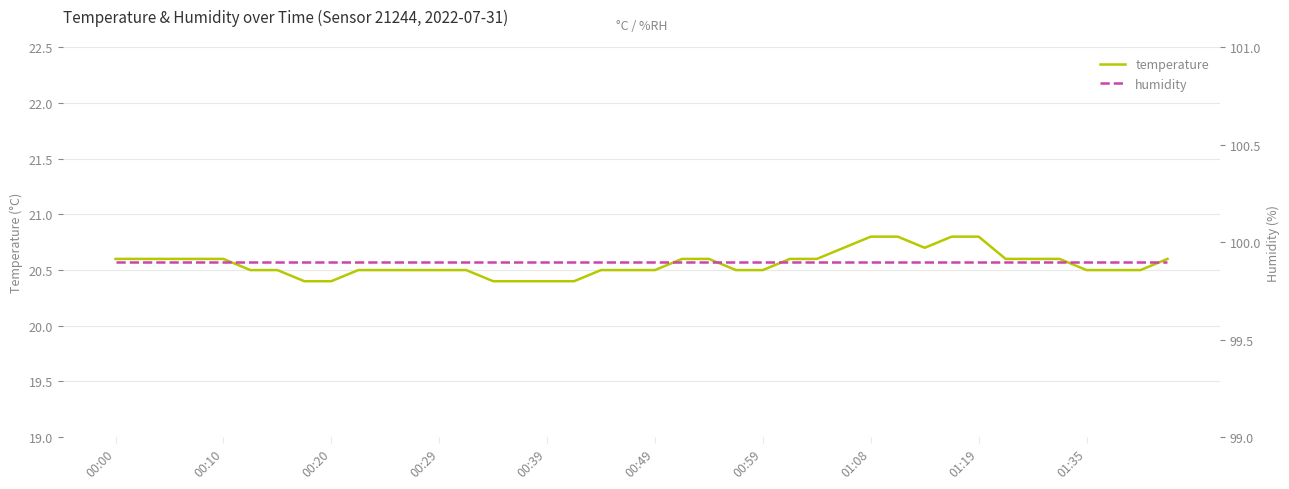

Is this an area chart (filled region under the line)?

No